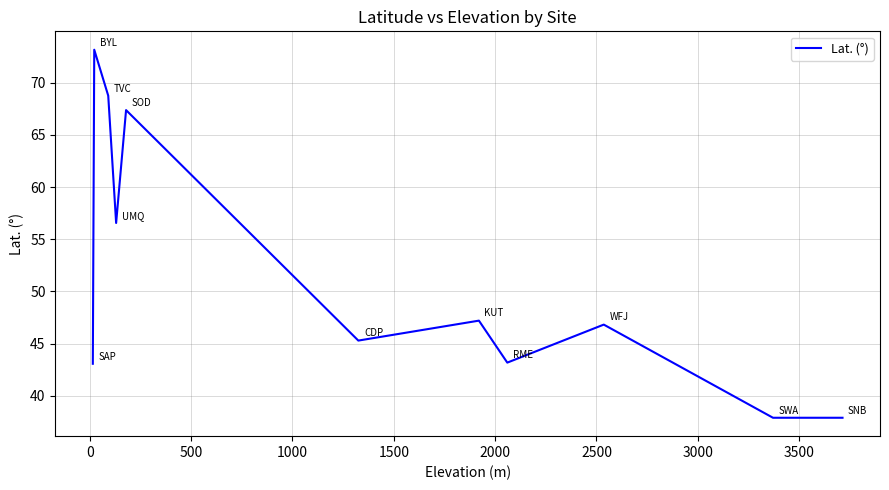

What is the maximum value shown in the chart?

73.2